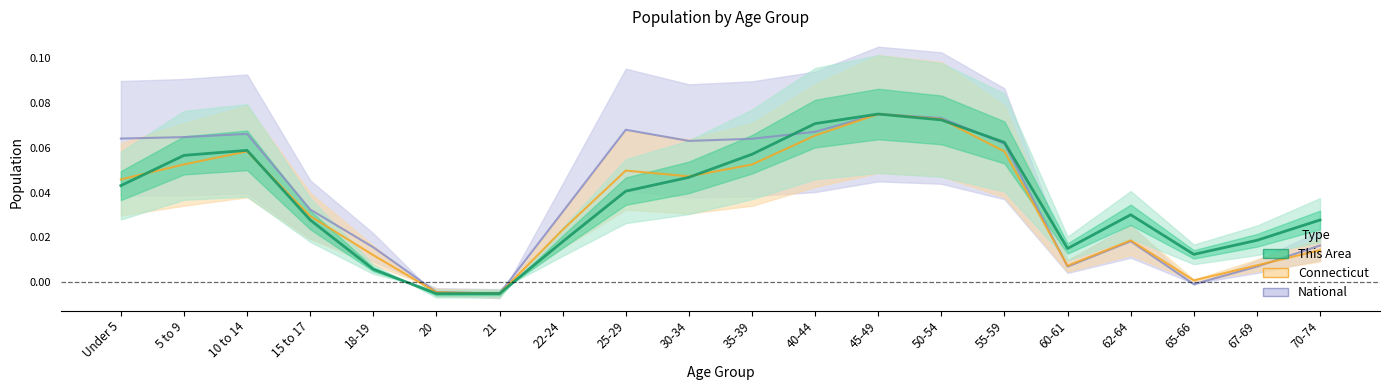

How many negative values does the This Area series have?

2